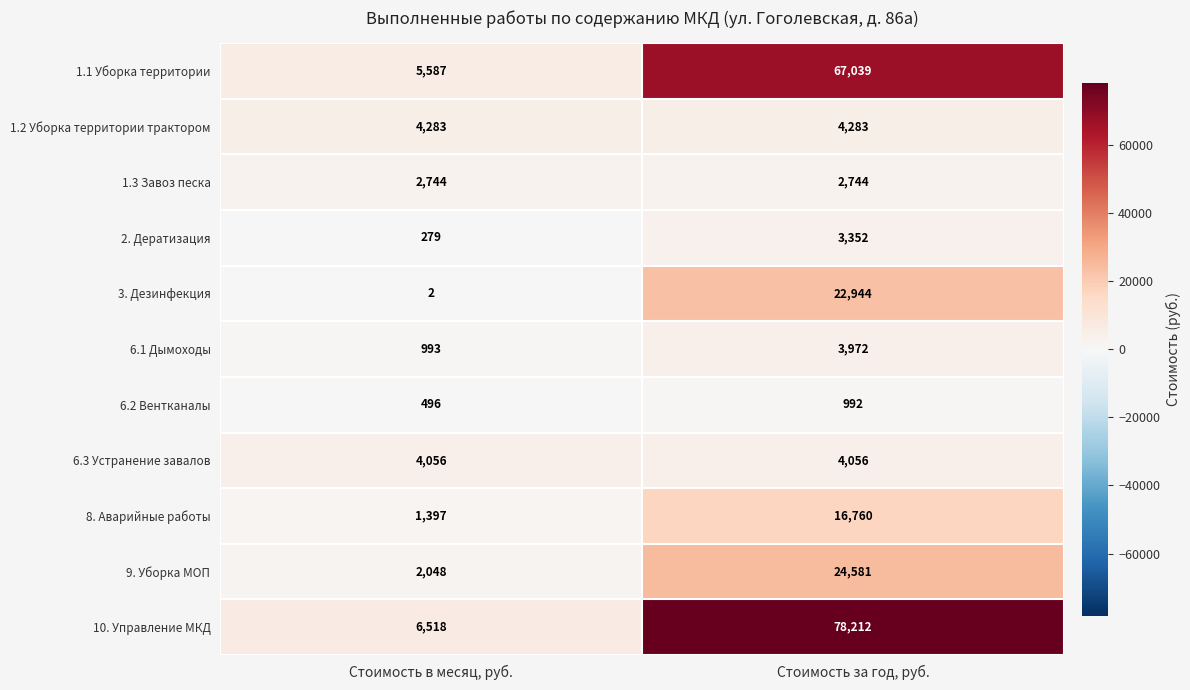

At which category does the chart reach its minimum across all series?

Стоимость в месяц, руб.